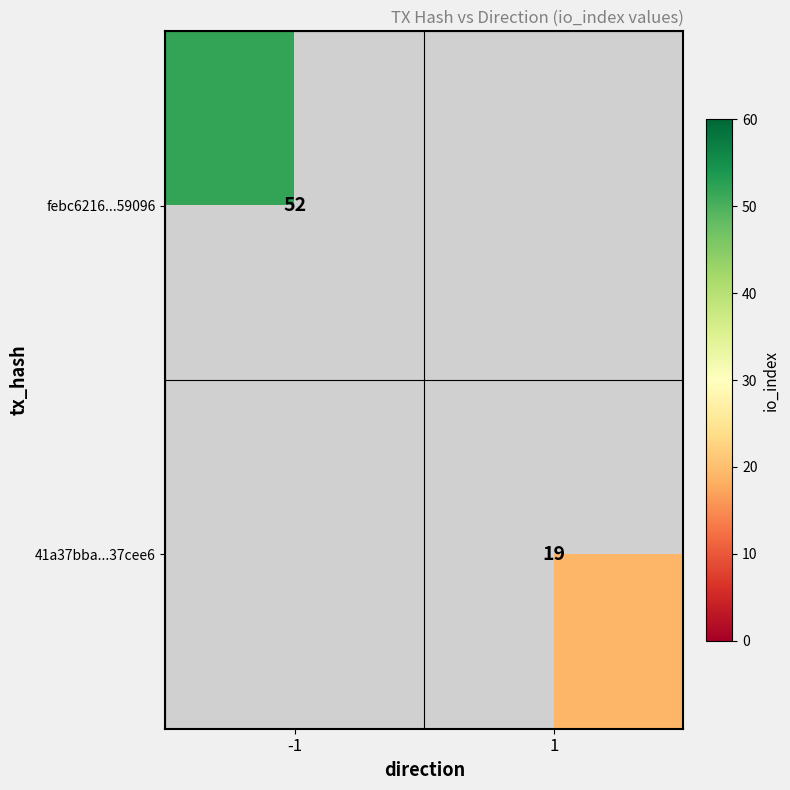

The value of febc6216...59096 at -1 is 92. True or false?

False